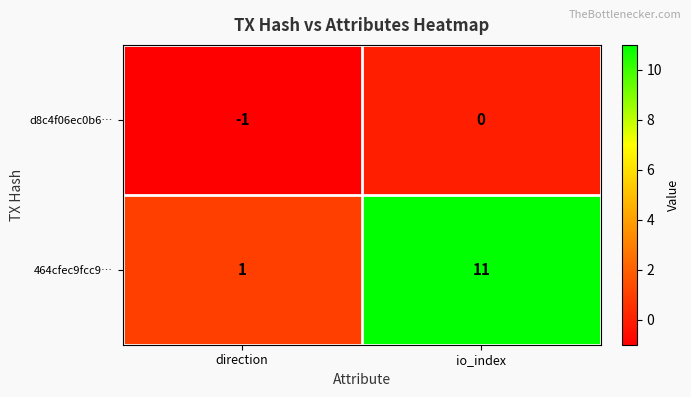

Reading left to right, transcribe all the data shown in this chart.

d8c4f06ec0b6…: -1	0
464cfec9fcc9…: 1	11